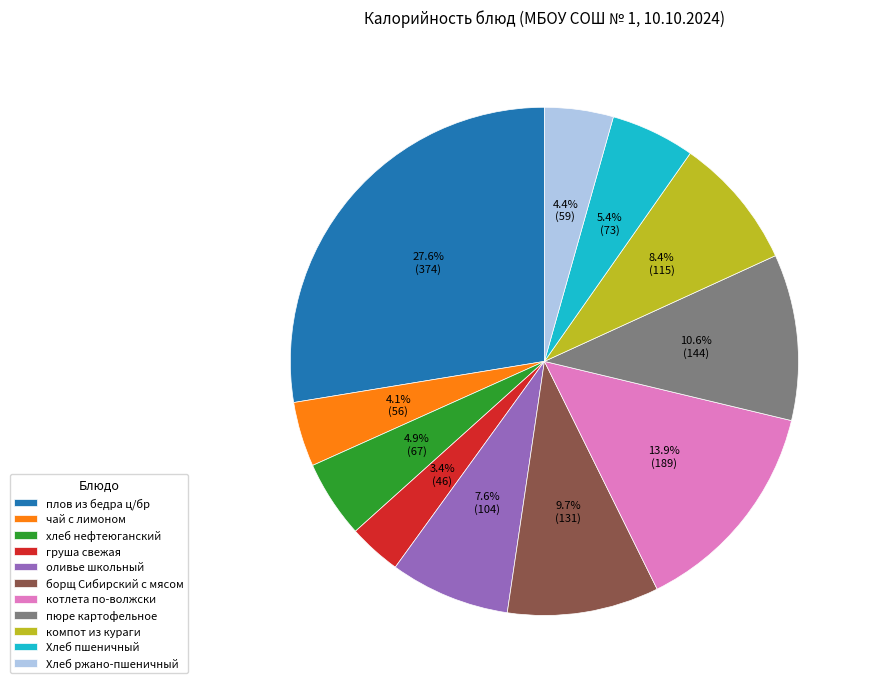

Which has a higher value, котлета по-волжски or хлеб нефтеюганский?

котлета по-волжски